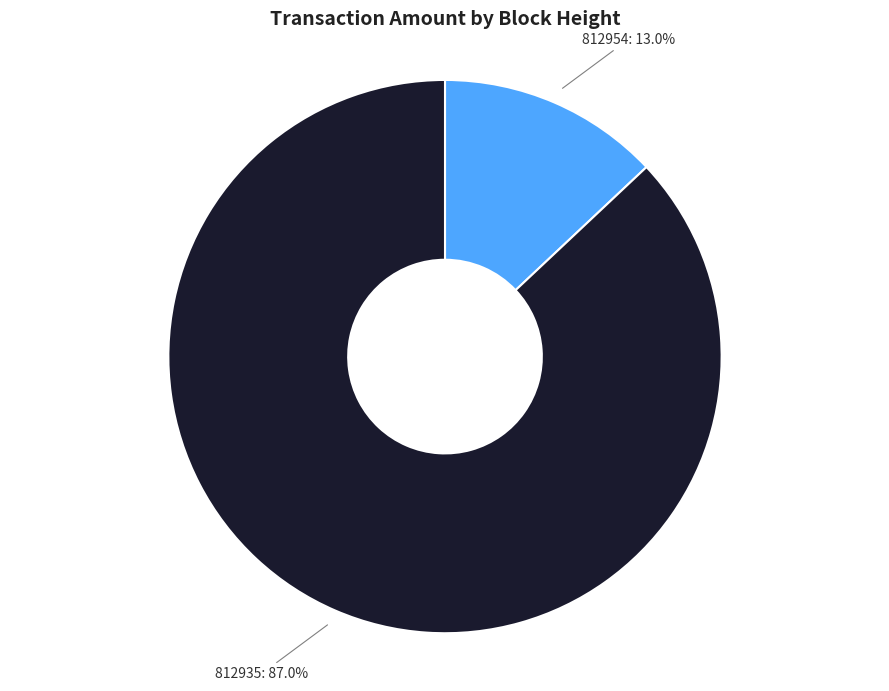

Is there any slice that represents more than half of the pie?

Yes